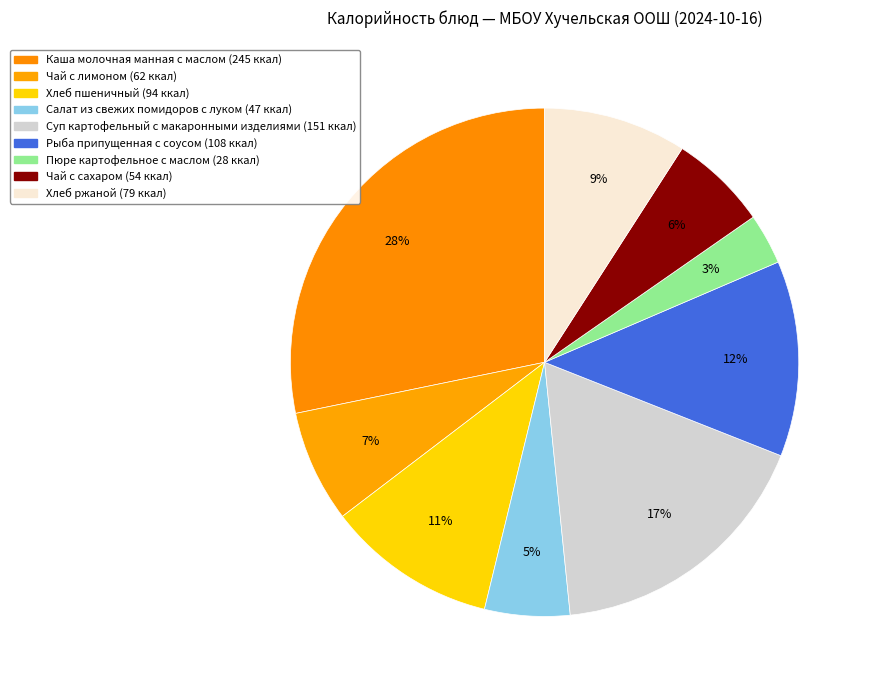

Is it true that Салат из свежих помидоров с луком is 5% of the pie?

True